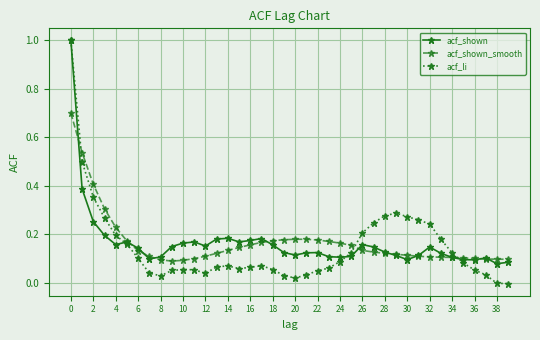

True or false: acf_shown has more than 0 points higher than both neighbors.

True